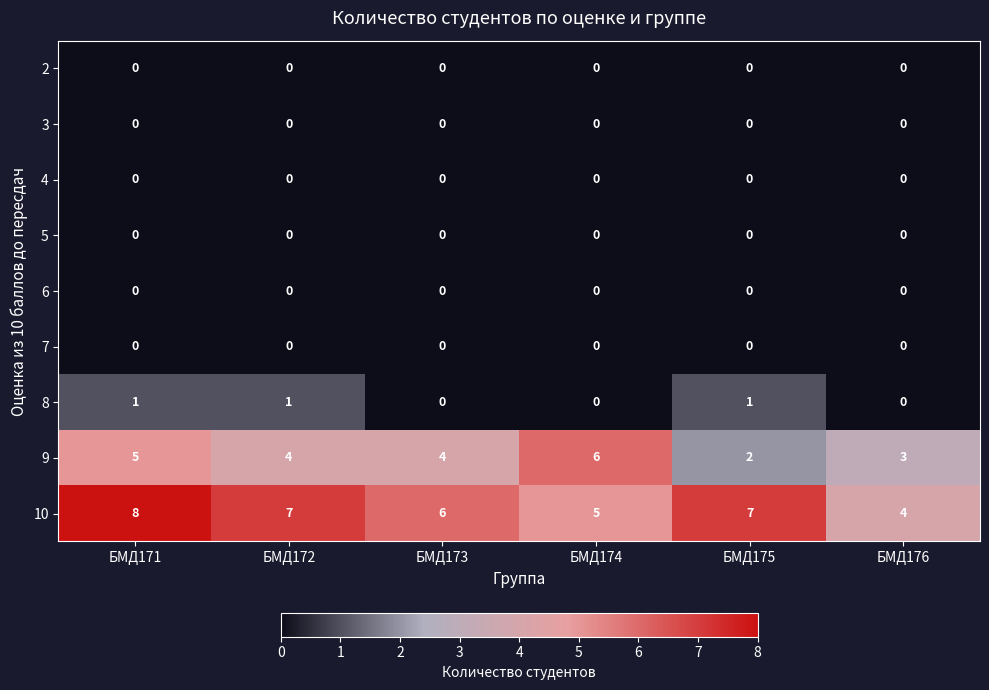

What is the spread (max minus min) of values at БМД174?

6